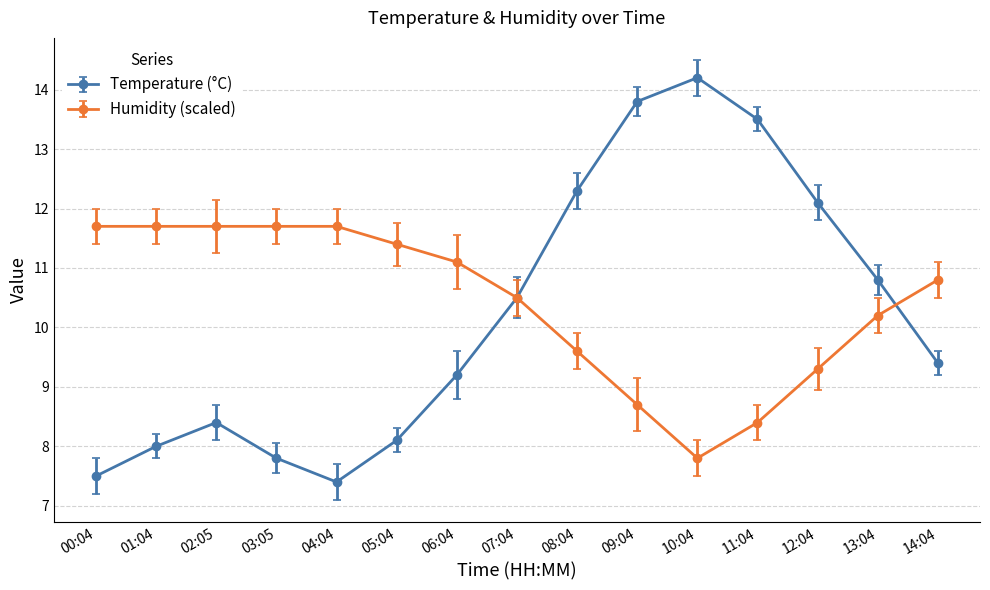

What value does the Humidity (scaled) series have at 13:04?

10.2